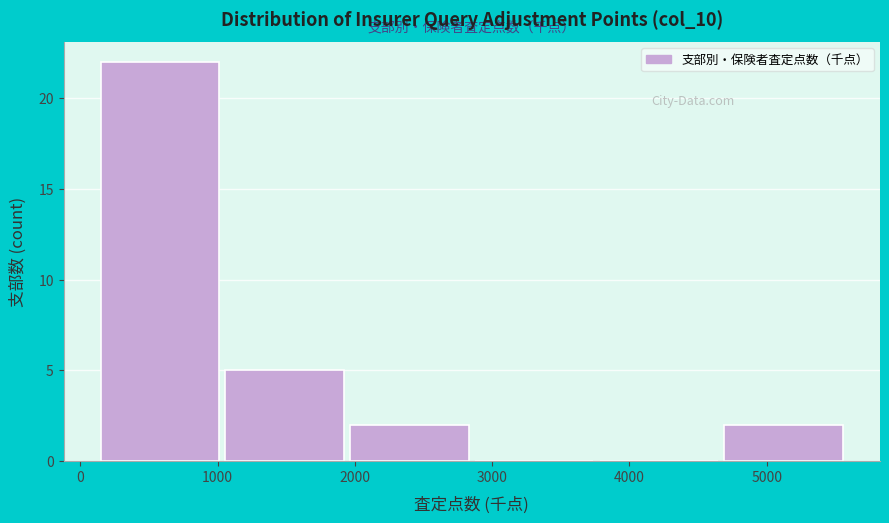

Reading left to right, list every bar in this chart as the range it spans on the x-axis followed by its height. Neither the bar edges nor the heights are printed on the chart, so give them approximately, as read against the axes.

100 to 1100: 22
1100 to 2000: 5
2000 to 2900: 2
2900 to 3800: 0
3800 to 4700: 0
4700 to 5600: 2